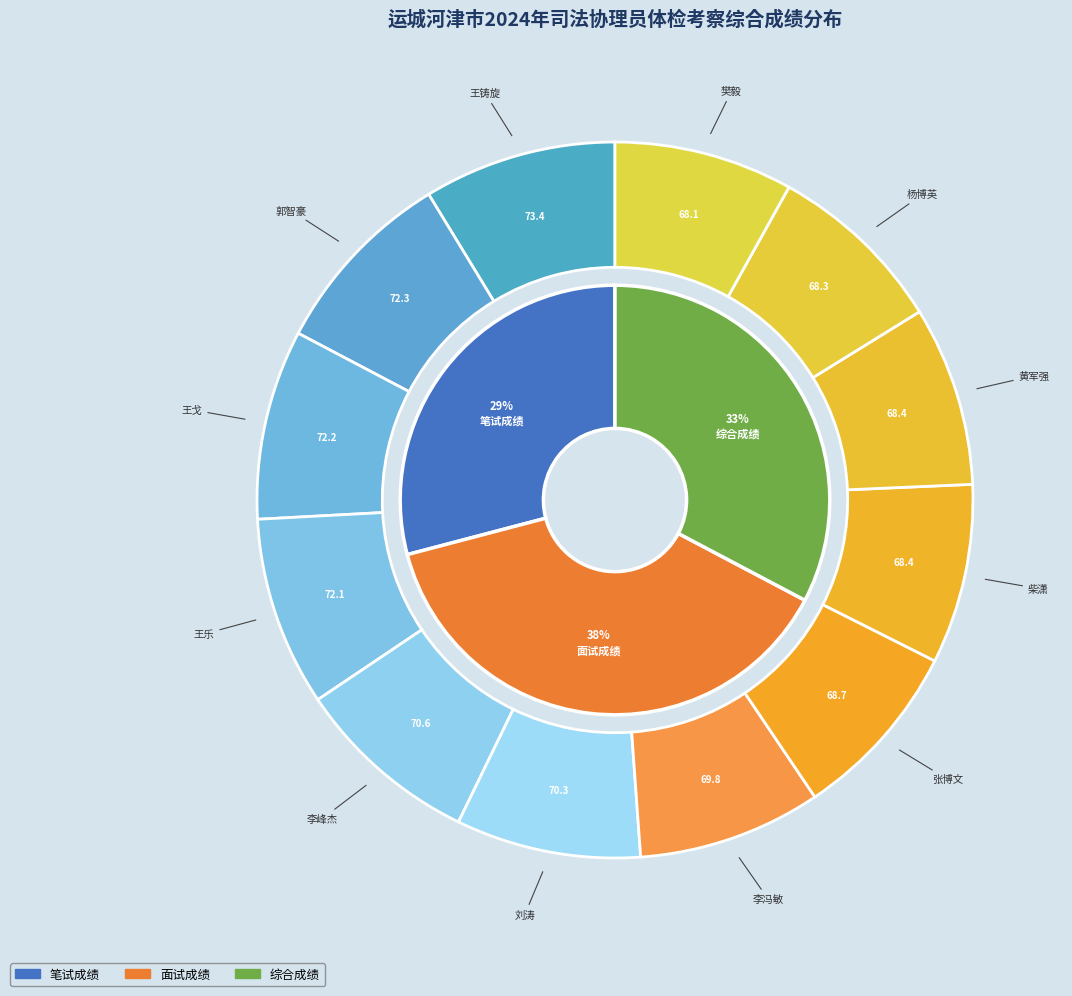

Is it true that 王乐 is 9% of the pie?

True